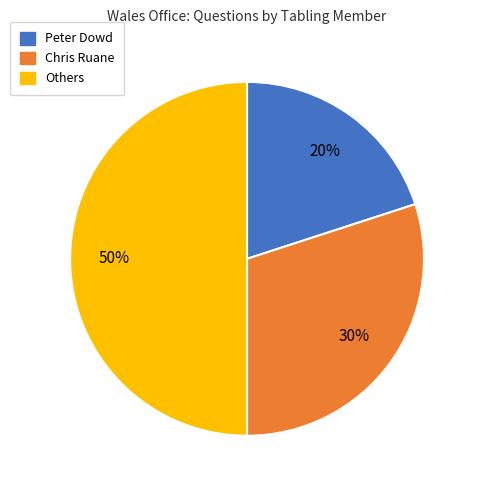

To the nearest percent, what is the difference between the largest and smallest slice percentages?

30%